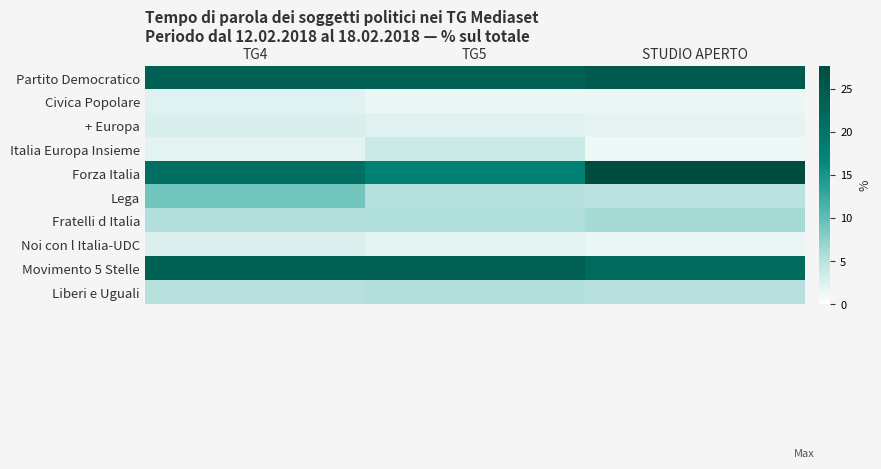

Between TG5 and TG4, which is larger?

TG5